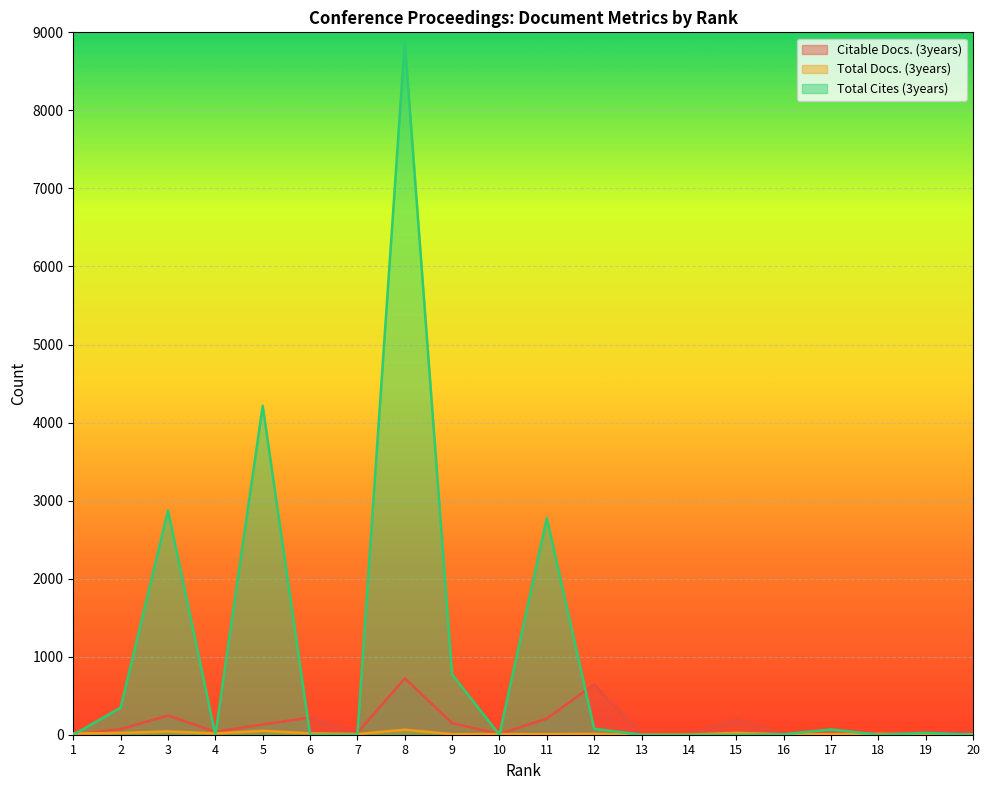

What are all the series names shown in the legend?

Citable Docs. (3years), Total Docs. (3years), Total Cites (3years)